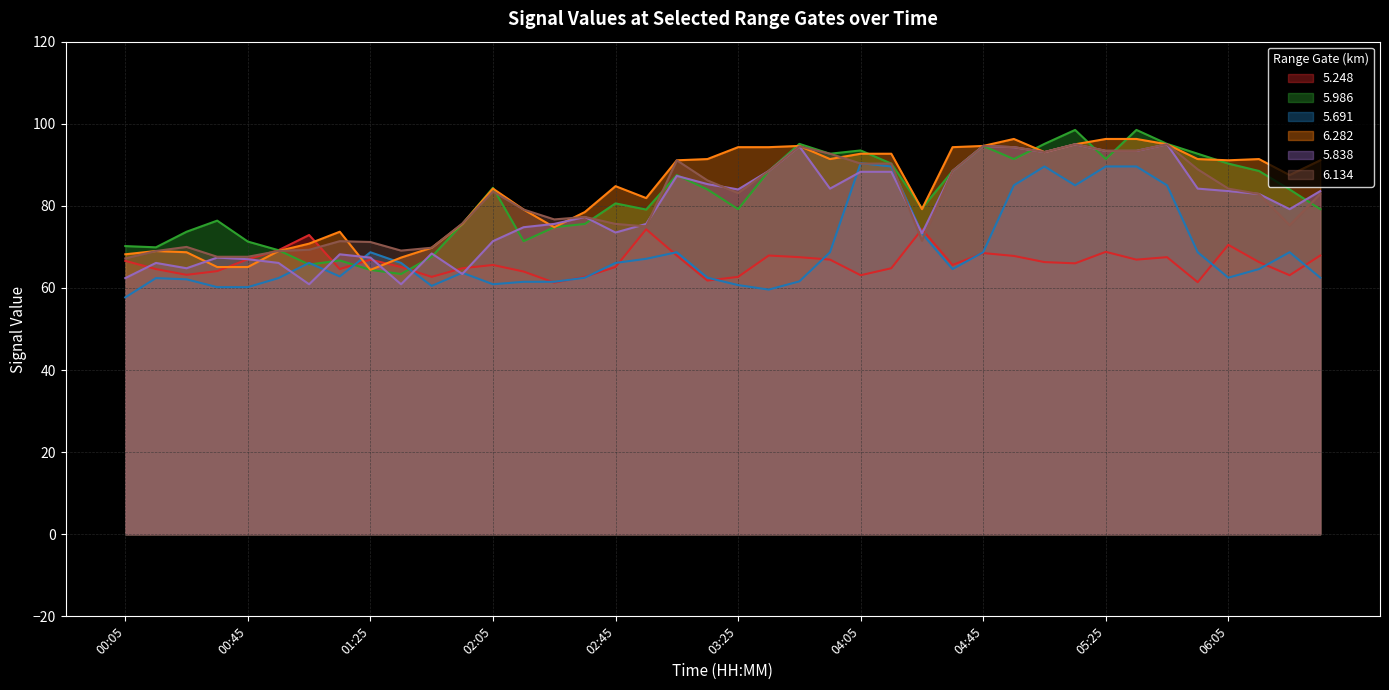

What is the label of the 19th point from the left?

03:05